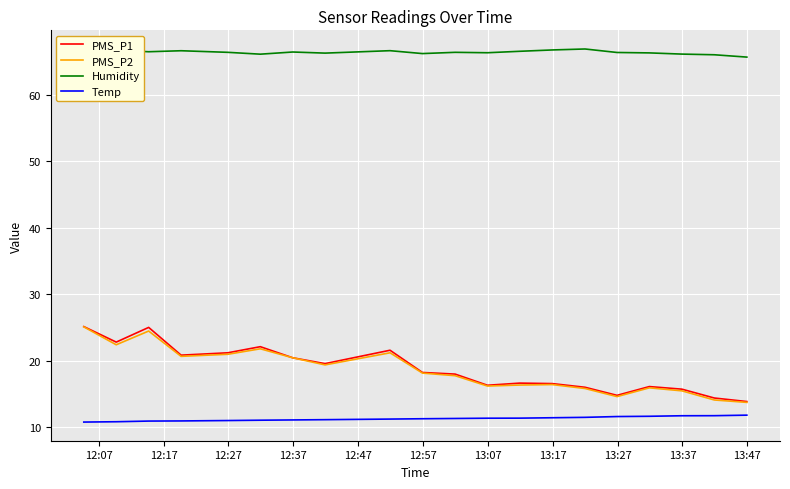

What is the sum of all PMS_P1 values?

375.6